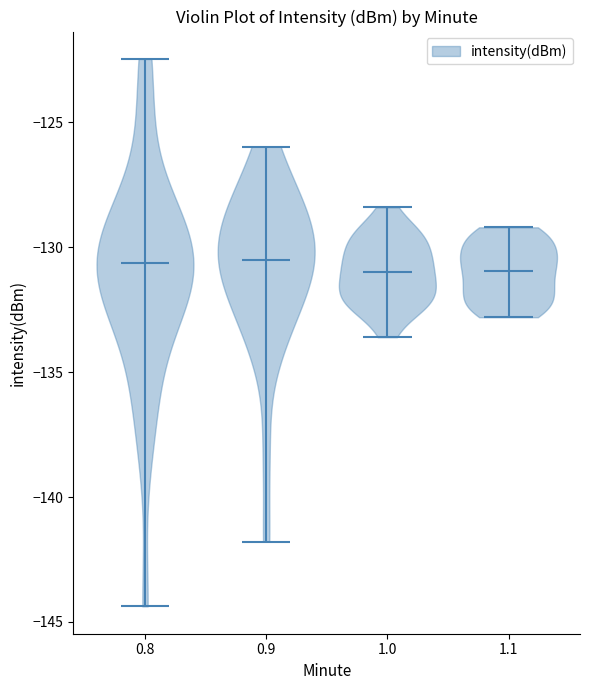

Reading left to right, read every violin against the y-axis: where its median line is, and the lowest and highest points it reaches. The values are not printed on the chart, so give them approximately, as read against the axis.

0.8: median line -130.5, lowest point -144.5, highest point -122.5
0.9: median line -130.5, lowest point -142.0, highest point -126.0
1.0: median line -131.0, lowest point -133.5, highest point -128.5
1.1: median line -131.0, lowest point -133.0, highest point -129.0